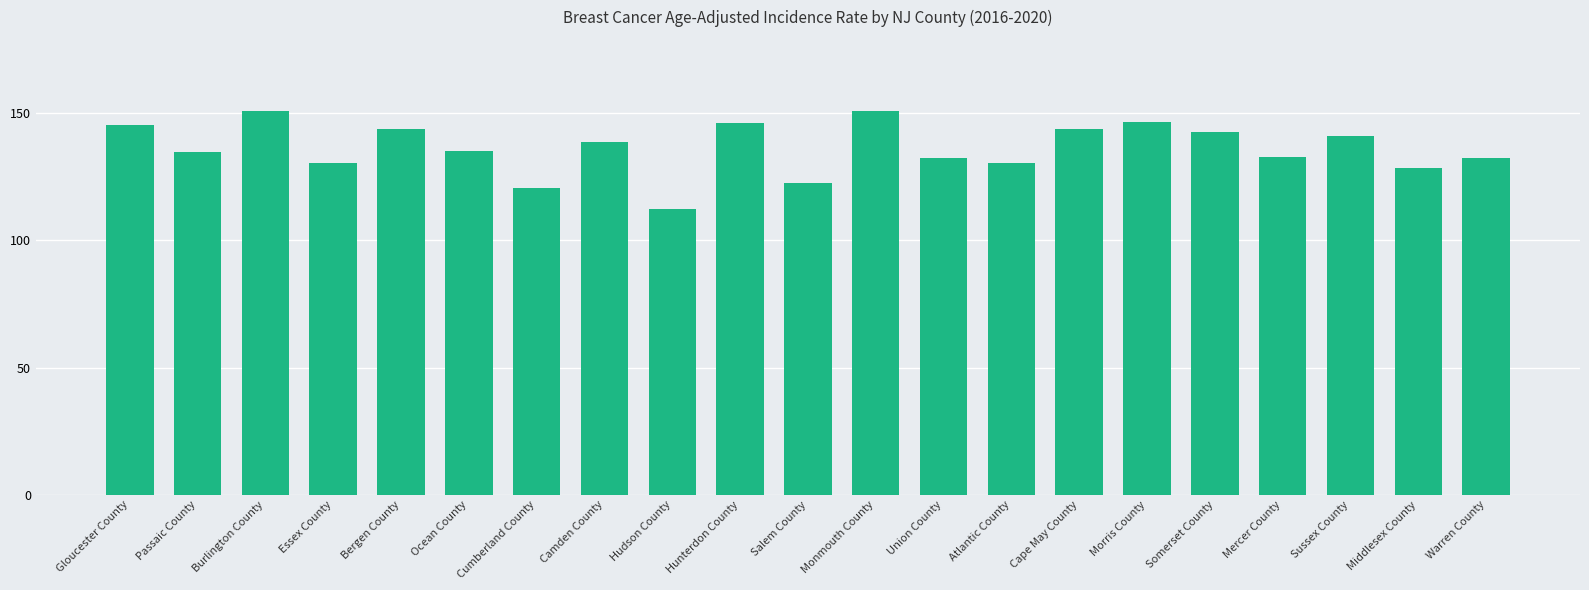

What position from the left is Burlington County?

3